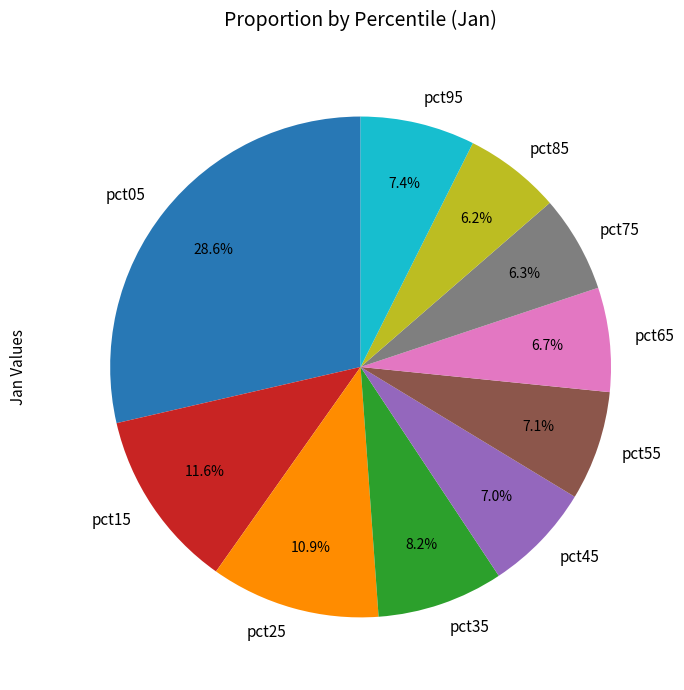

To the nearest percent, what is the difference between the largest and smallest slice percentages?

22%